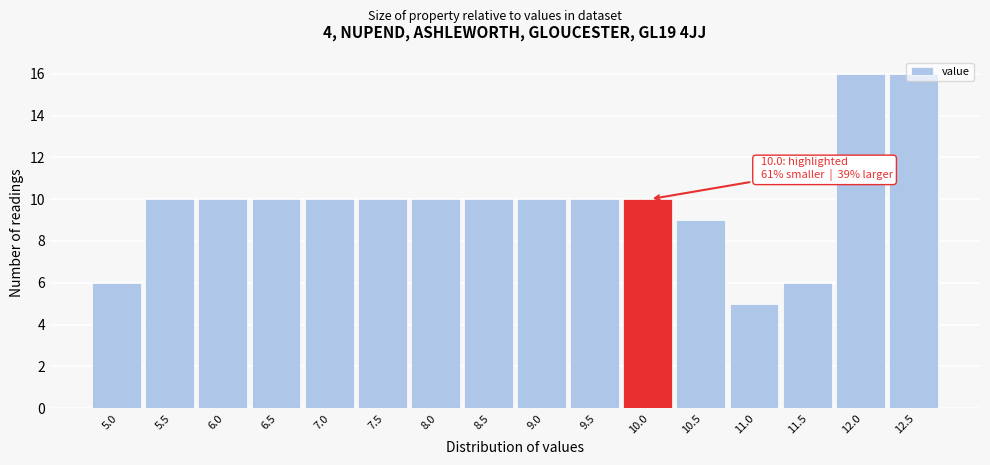

What position from the right is 6.5?

13